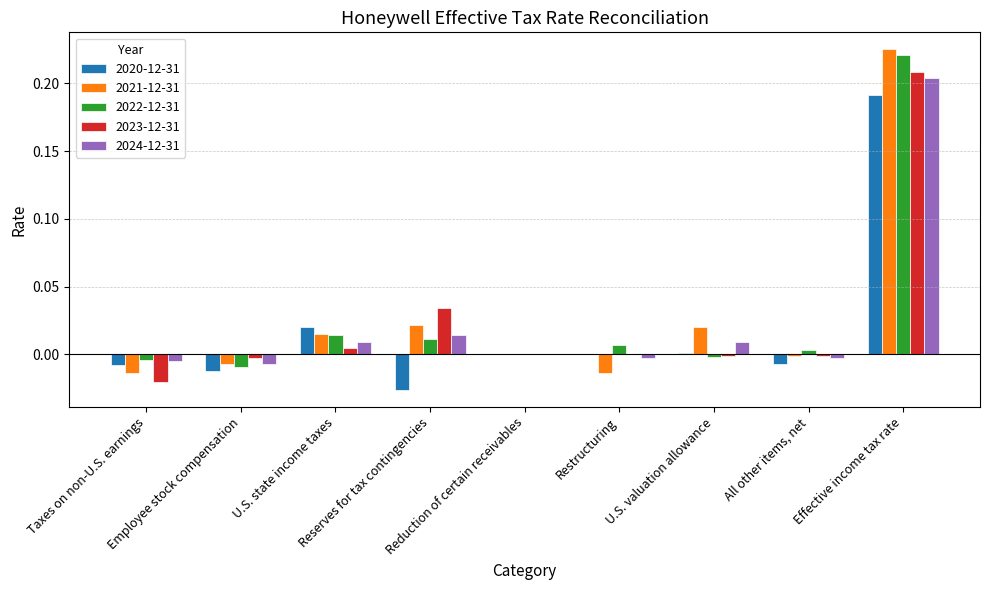

List the labels in order of 2020-12-31 value, smallest first.

Reserves for tax contingencies, Employee stock compensation, Taxes on non-U.S. earnings, All other items, net, Reduction of certain receivables, Restructuring, U.S. valuation allowance, U.S. state income taxes, Effective income tax rate